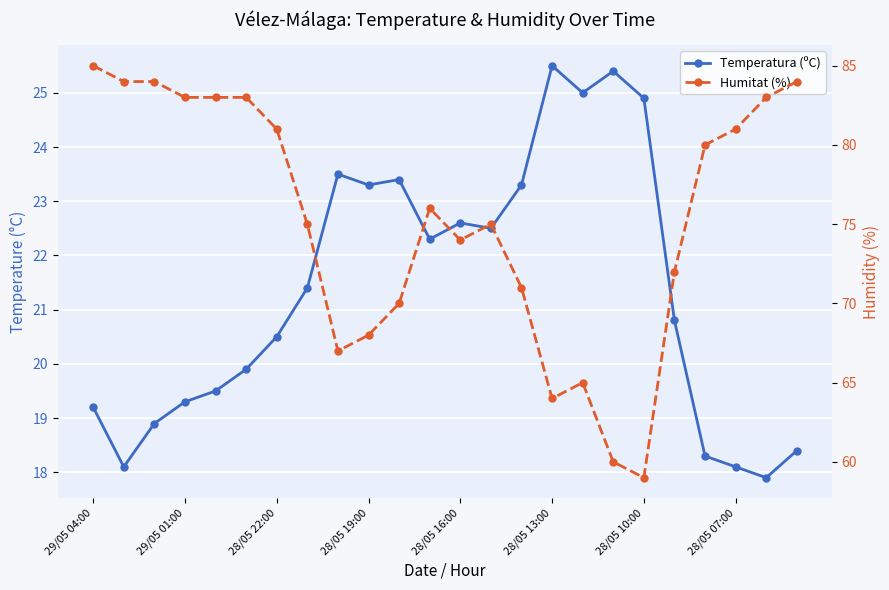

What is the value of the Humitat (%) point at the 19th from the left?

59.0